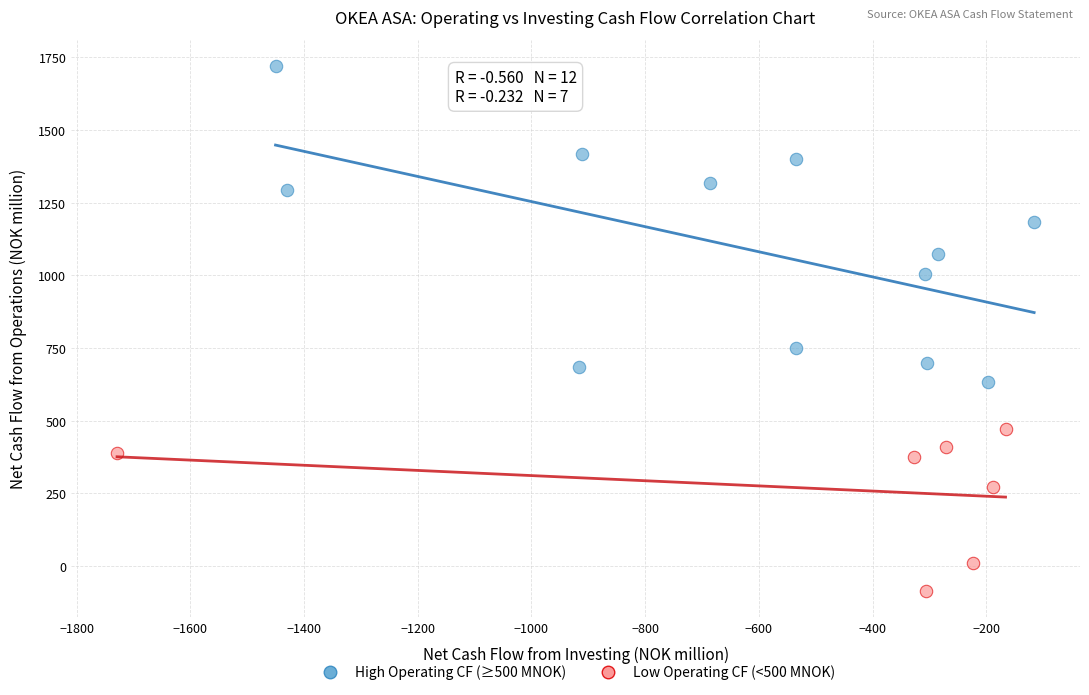

Which series reaches the minimum Y coordinate?

Low Operating CF (<500 MNOK)